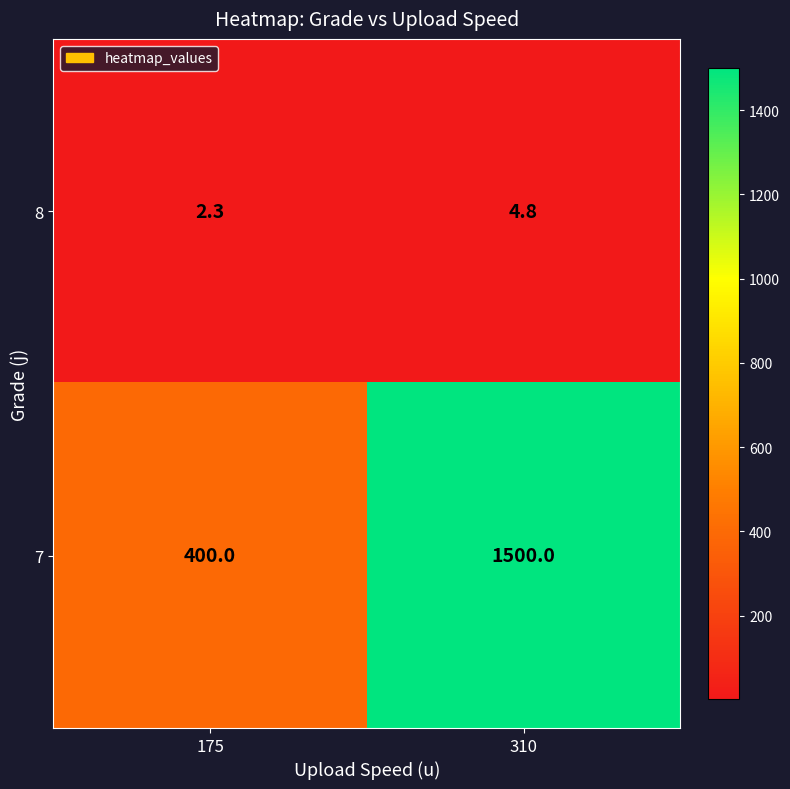

Which series has the largest total across all categories?

7